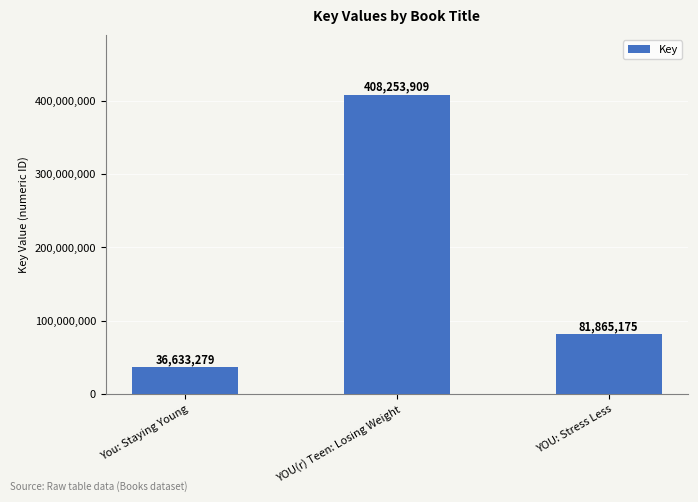

What is the approximate value at You: Staying Young, to the nearest 100?

36633300